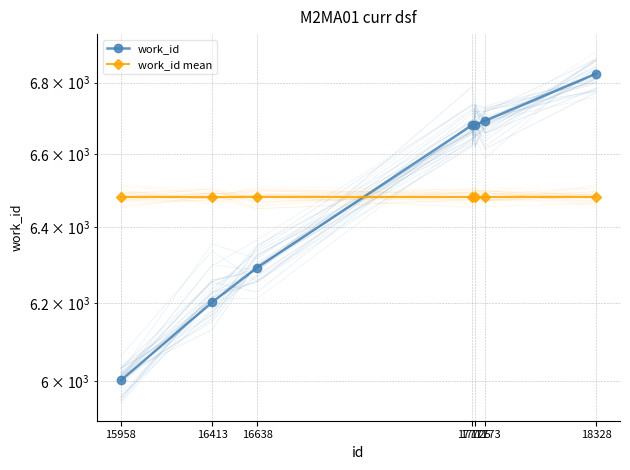

Which label corresponds to the smallest value in the chart?

15958